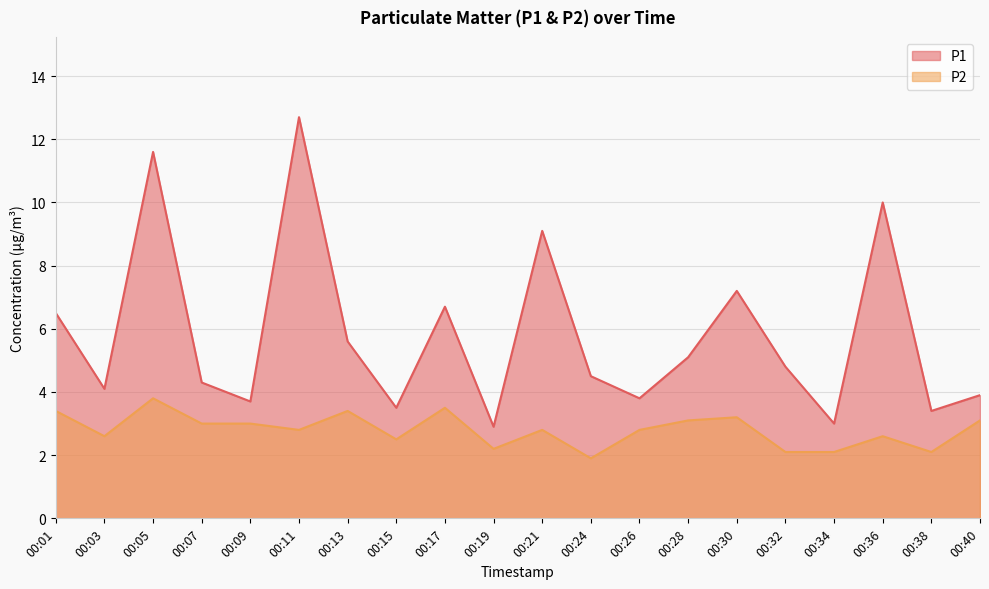

True or false: P2 and P1 cross at least once.

False